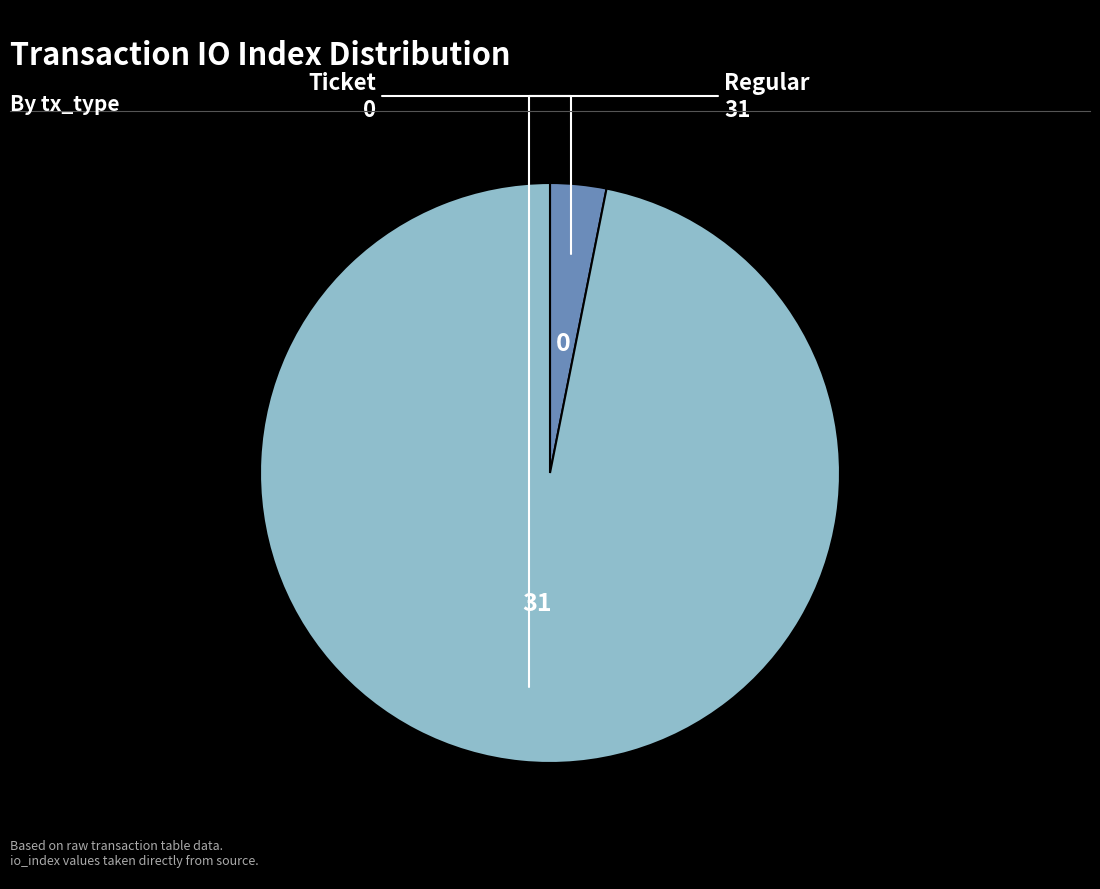

How many segments does this pie chart have?

2